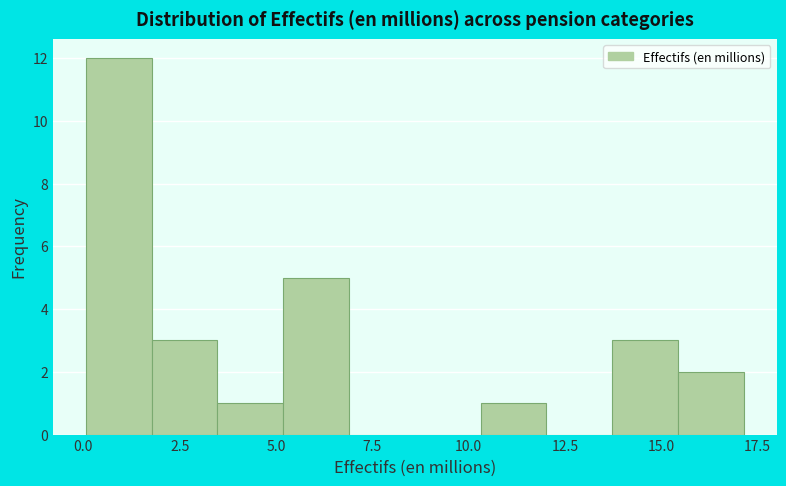

Read against the x-axis, roughly where is the centre of the tallest bar?

1.0